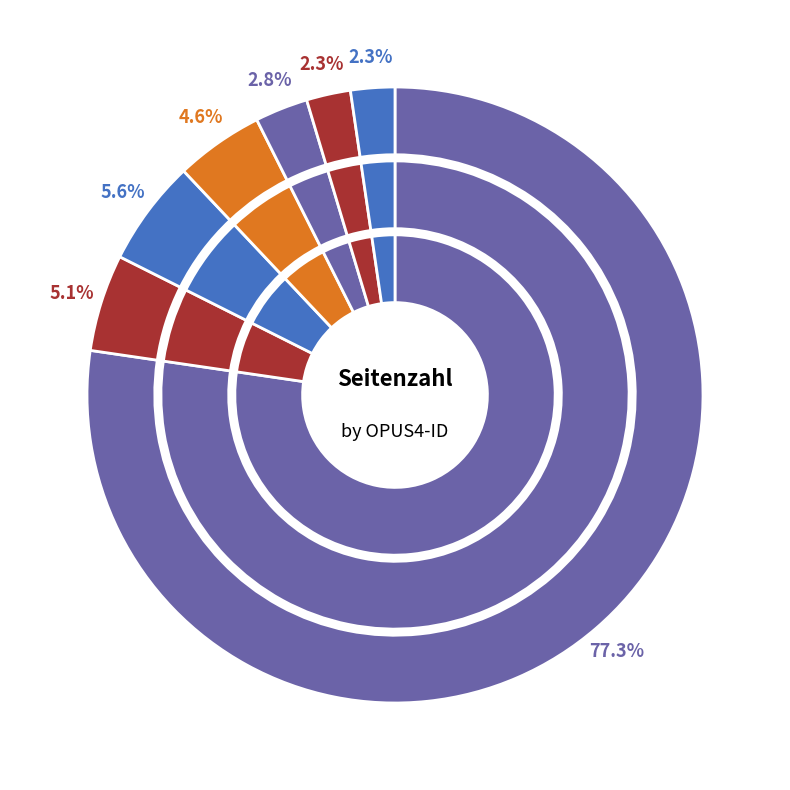

Combined, do 1350 and 917 account for over 50%?

Yes